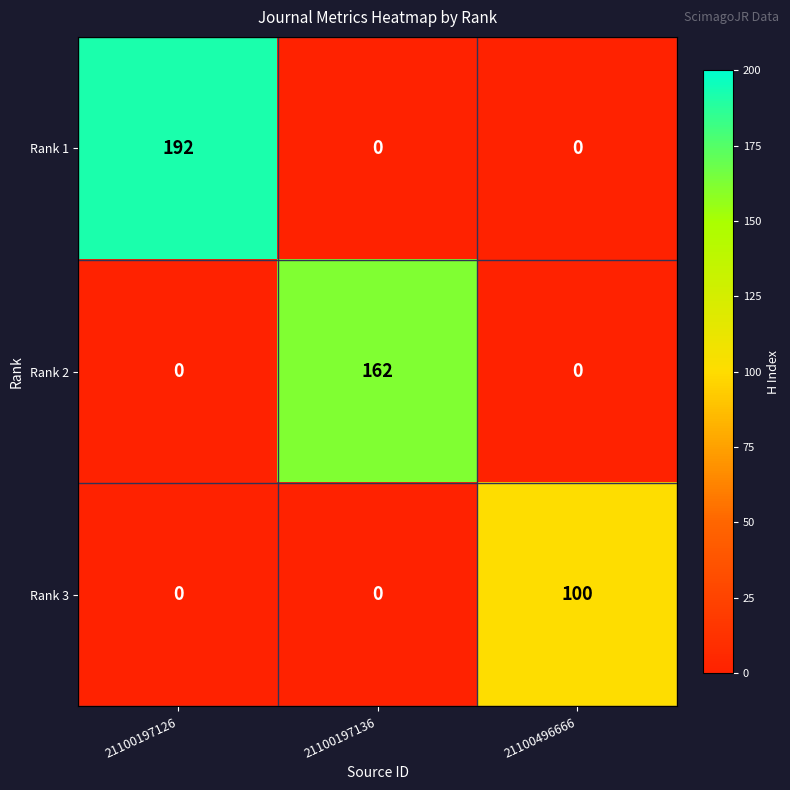

The value of Rank 2 at 21100197126 is 0. True or false?

True